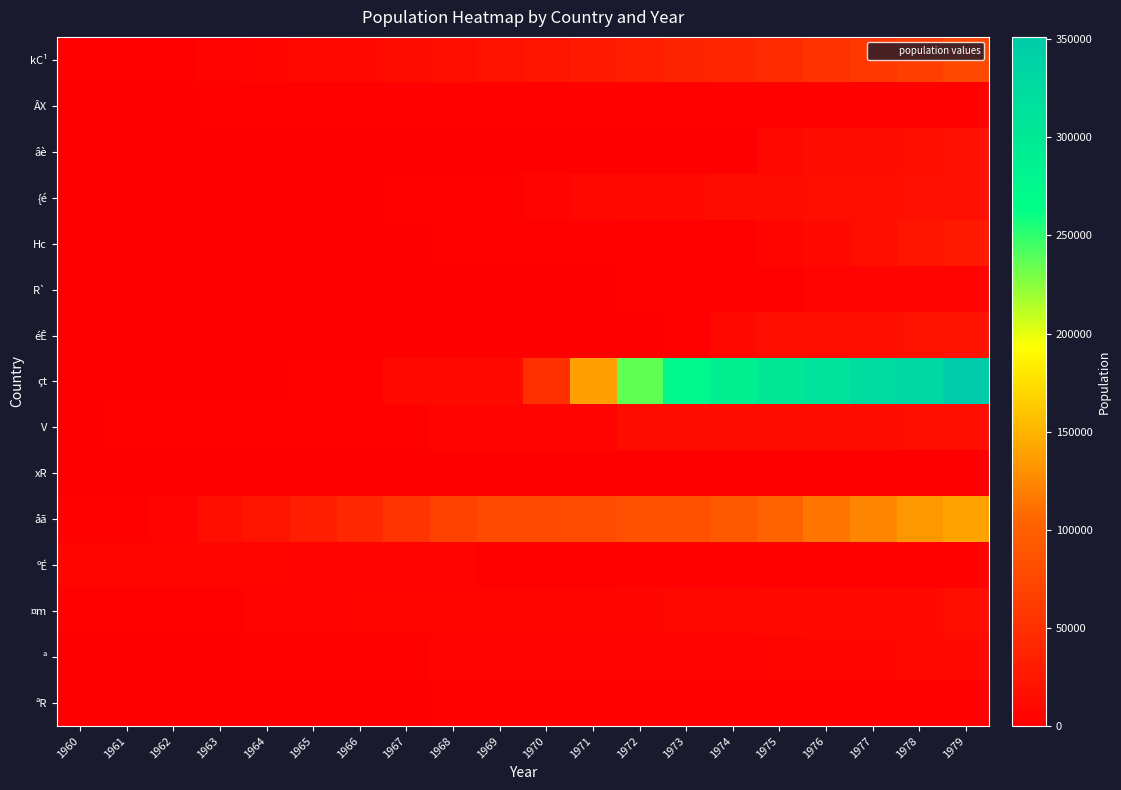

Which series changed the most between 1967 and 1975?

çt